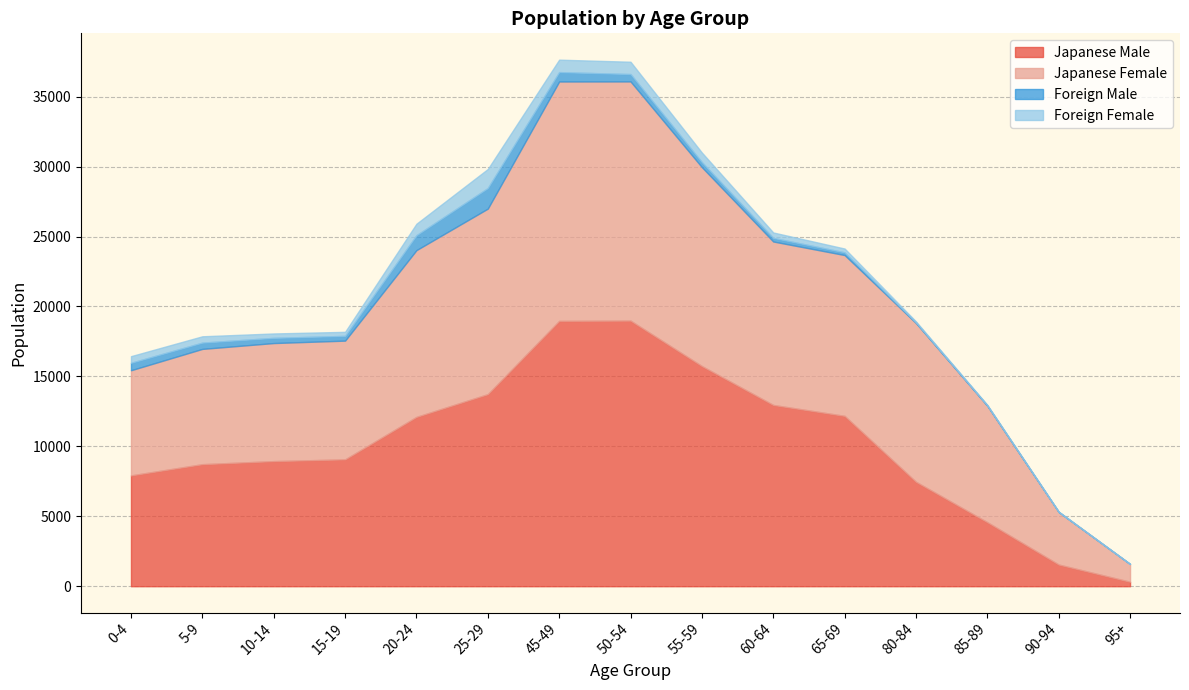

Read the Japanese Male value at 0-4.

7922